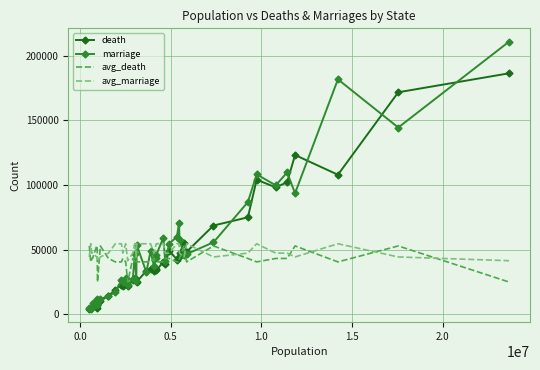

What is the difference between the maximum and minimum values in the avg_marriage series?

13109